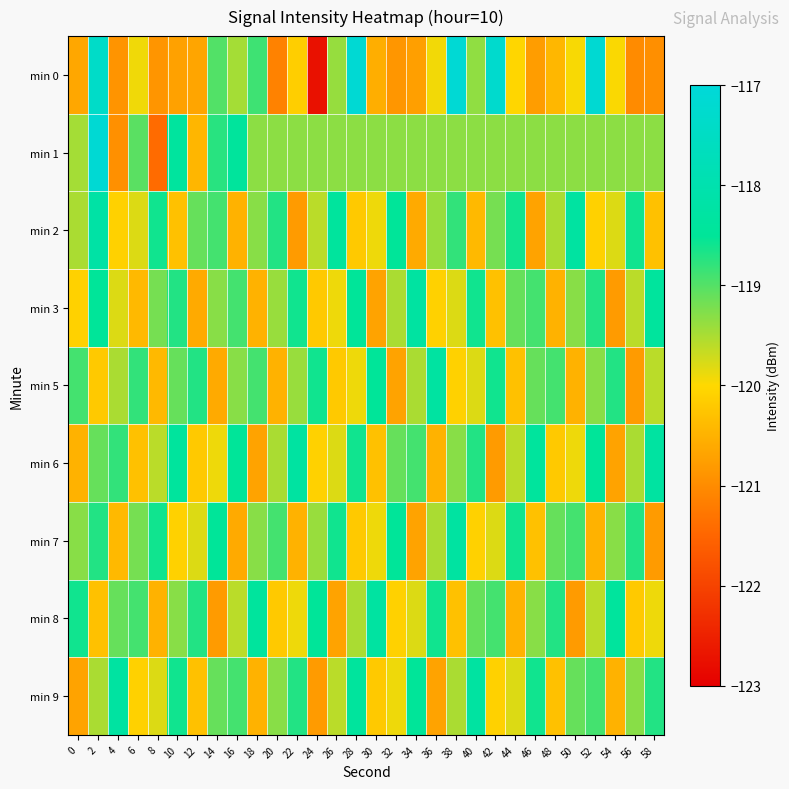

How many data points does each series have?

30